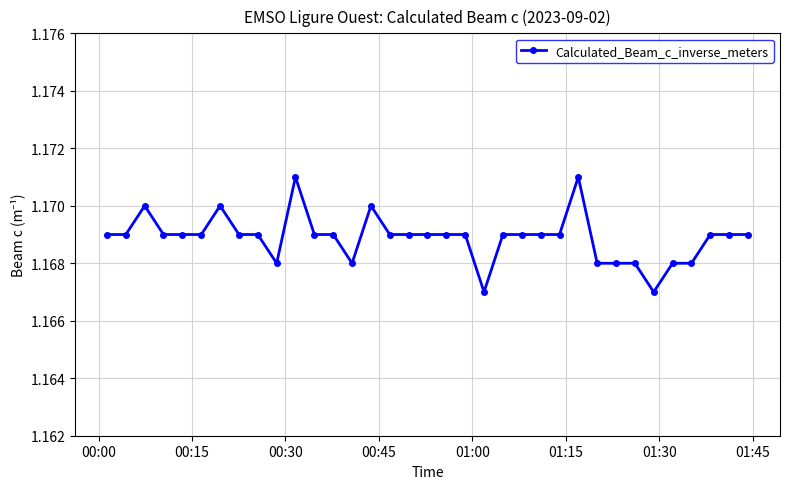

What is the sum of all values?

40.9